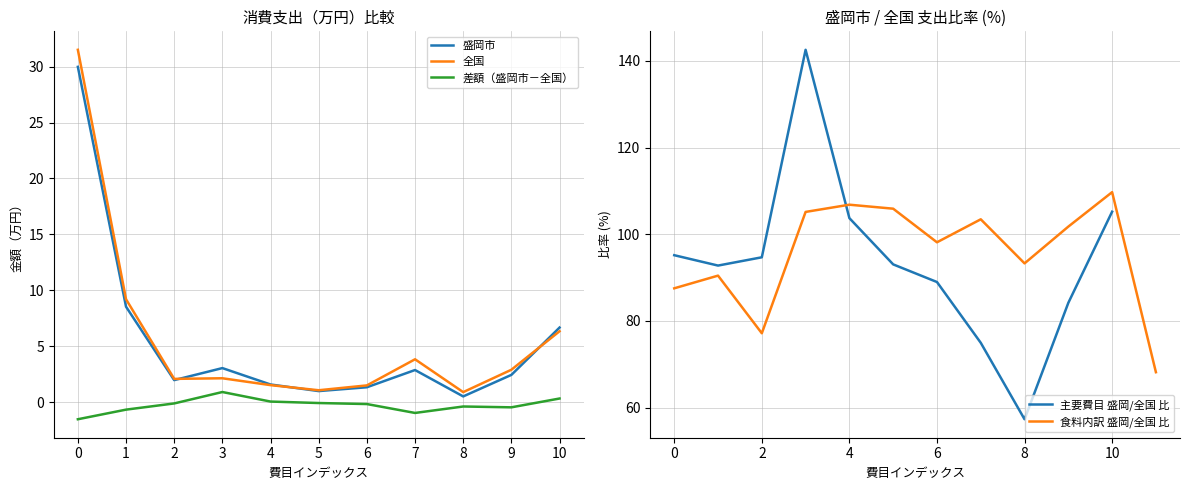

The value of 全国 at 0 is 31.5. True or false?

True